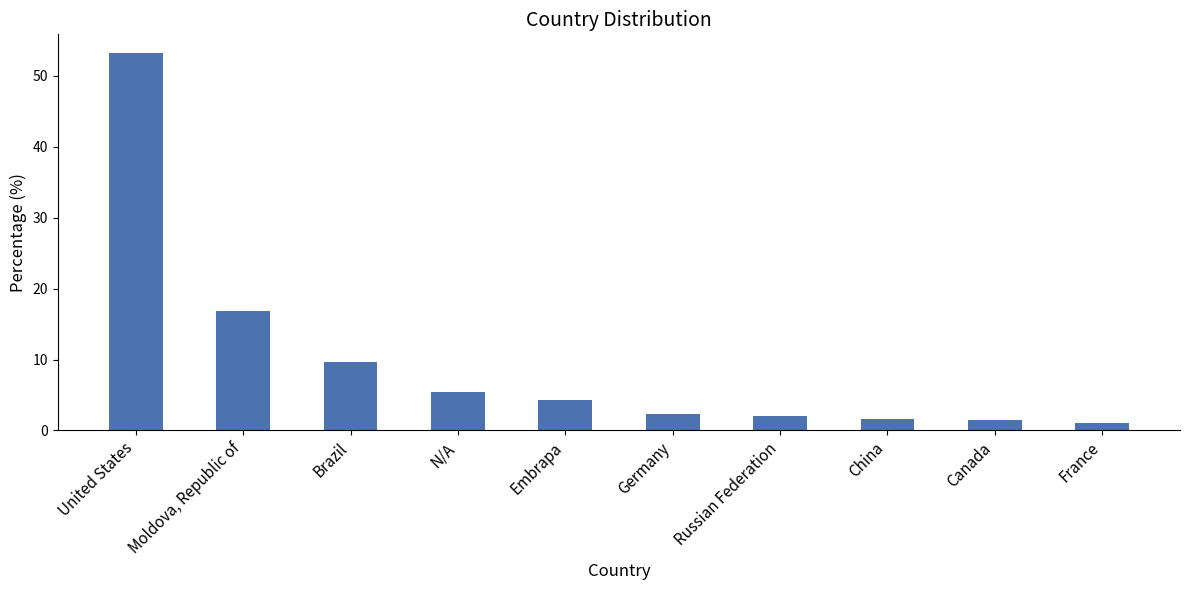

Rank the categories by value from lowest to highest.

France, Canada, China, Russian Federation, Germany, Embrapa, N/A, Brazil, Moldova, Republic of, United States